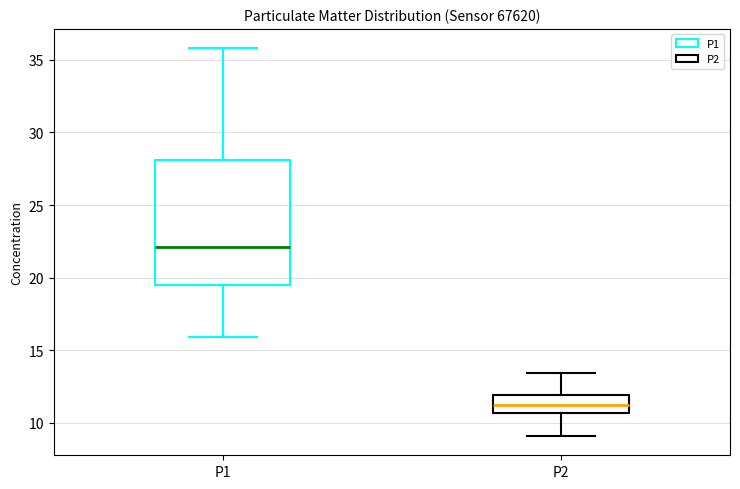

Where does the median line of the box for P2 sit on the y-axis? The values are not printed on the chart, so give them approximately, as read against the axis.

11.0